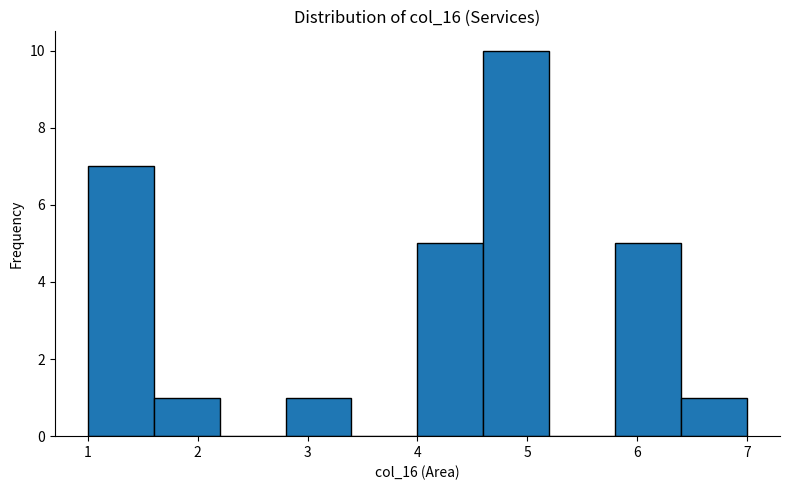

Over which range of the x-axis is the bar tallest?

4.6 to 5.2